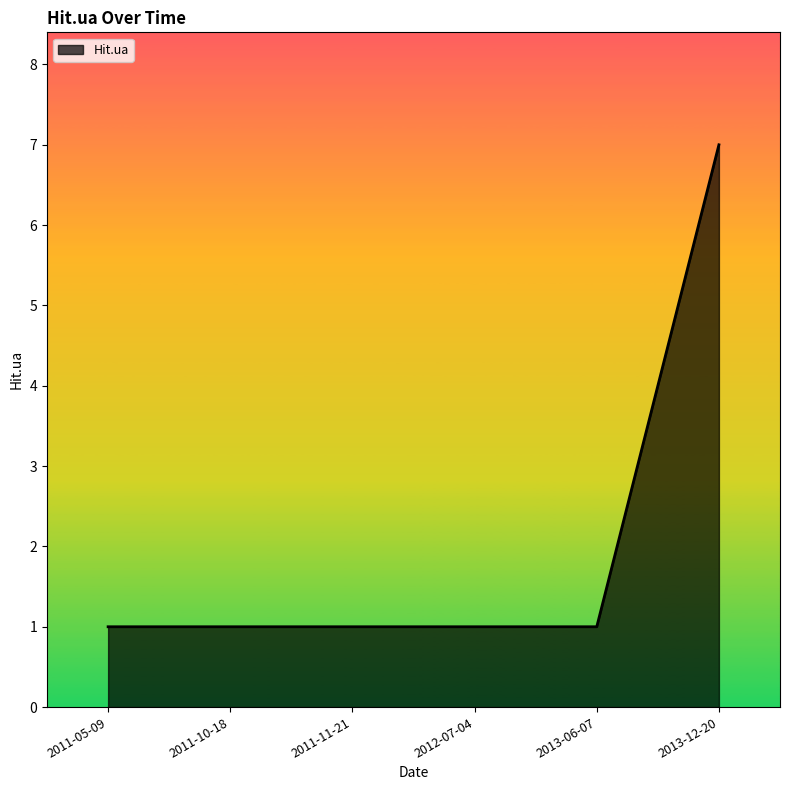

Approximately how many times larger is the value at 2011-11-21 compared to 2013-06-07?

1.0